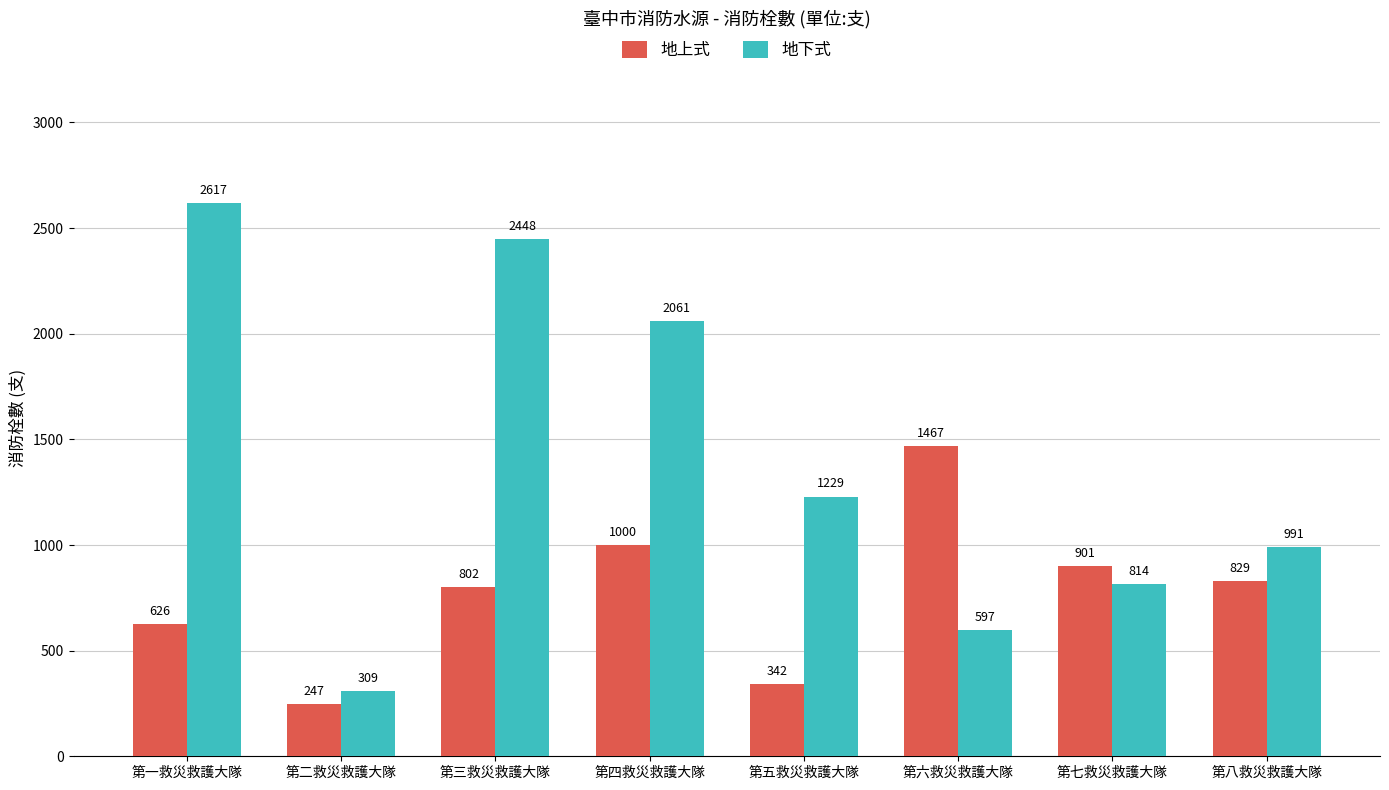

Which series has the largest total across all categories?

地下式